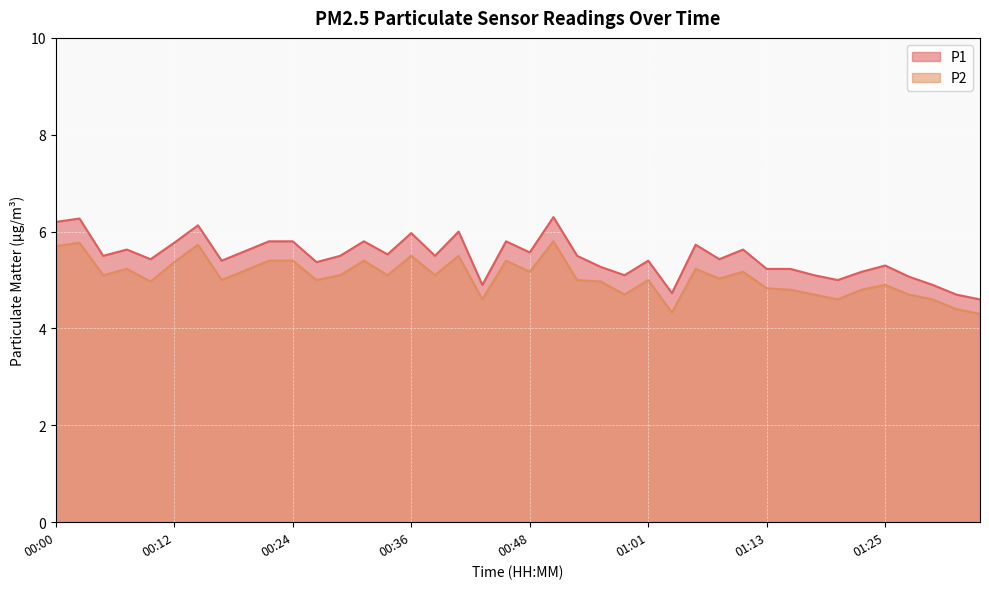

What position from the left is 01:15?

32